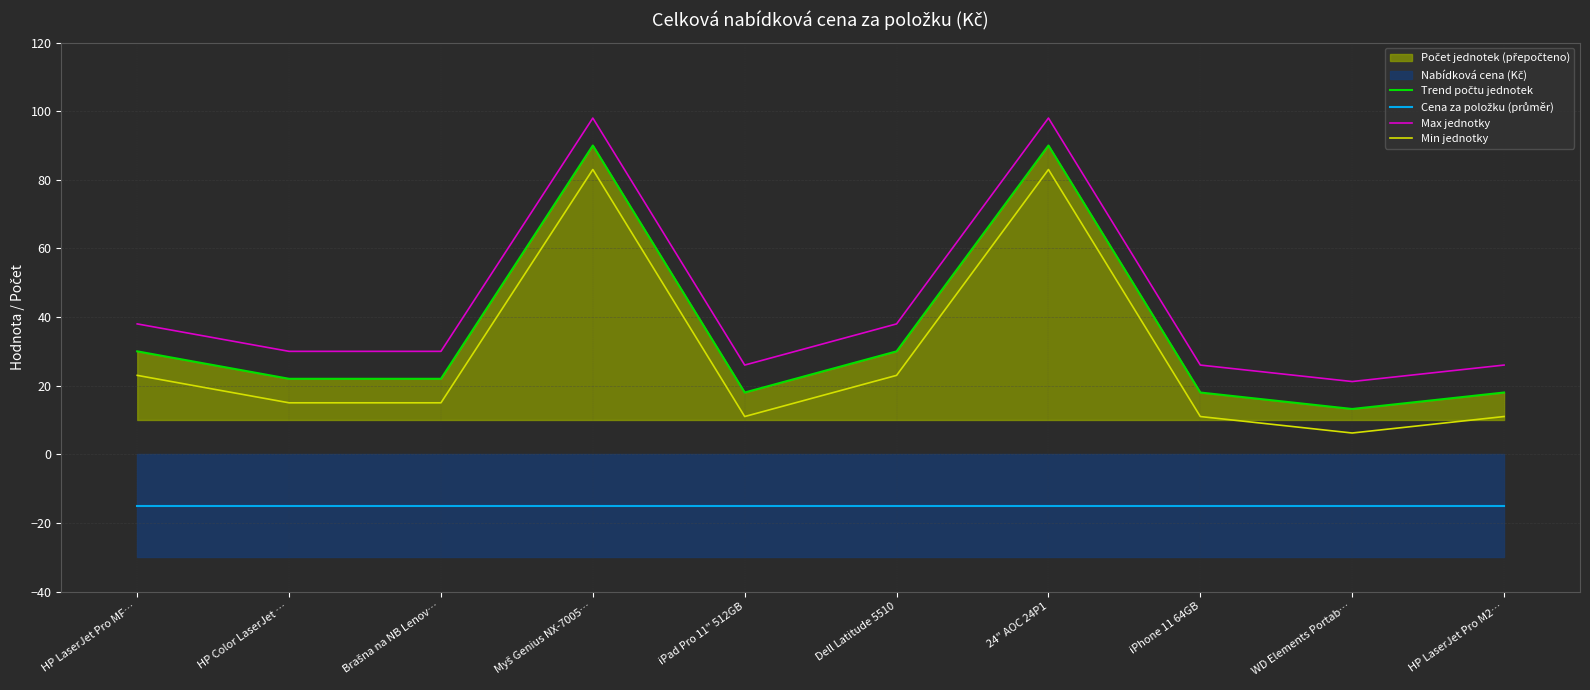

True or false: Trend počtu jednotek has a value of 51.7 at HP LaserJet Pro MF….

False